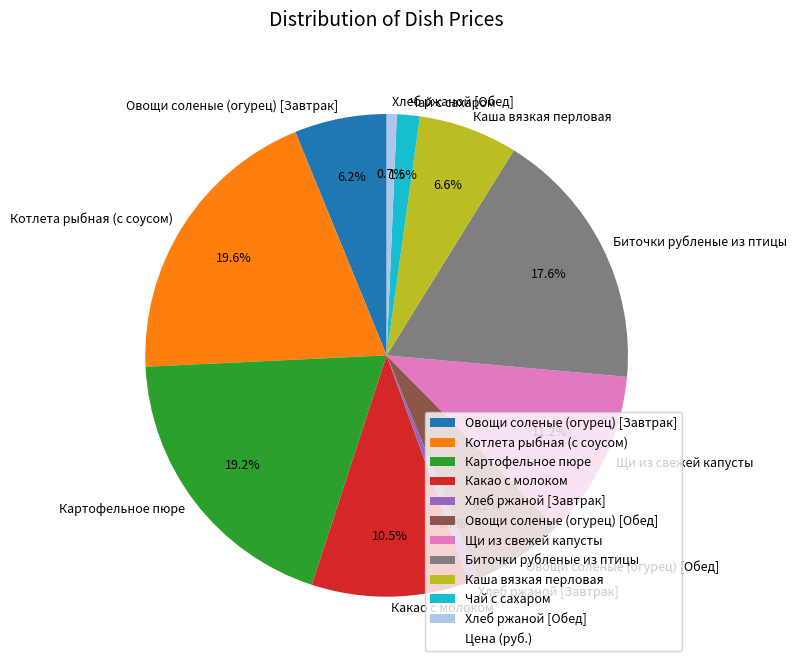

What percentage is NOT represented by Котлета рыбная (с соусом)?

80.4%